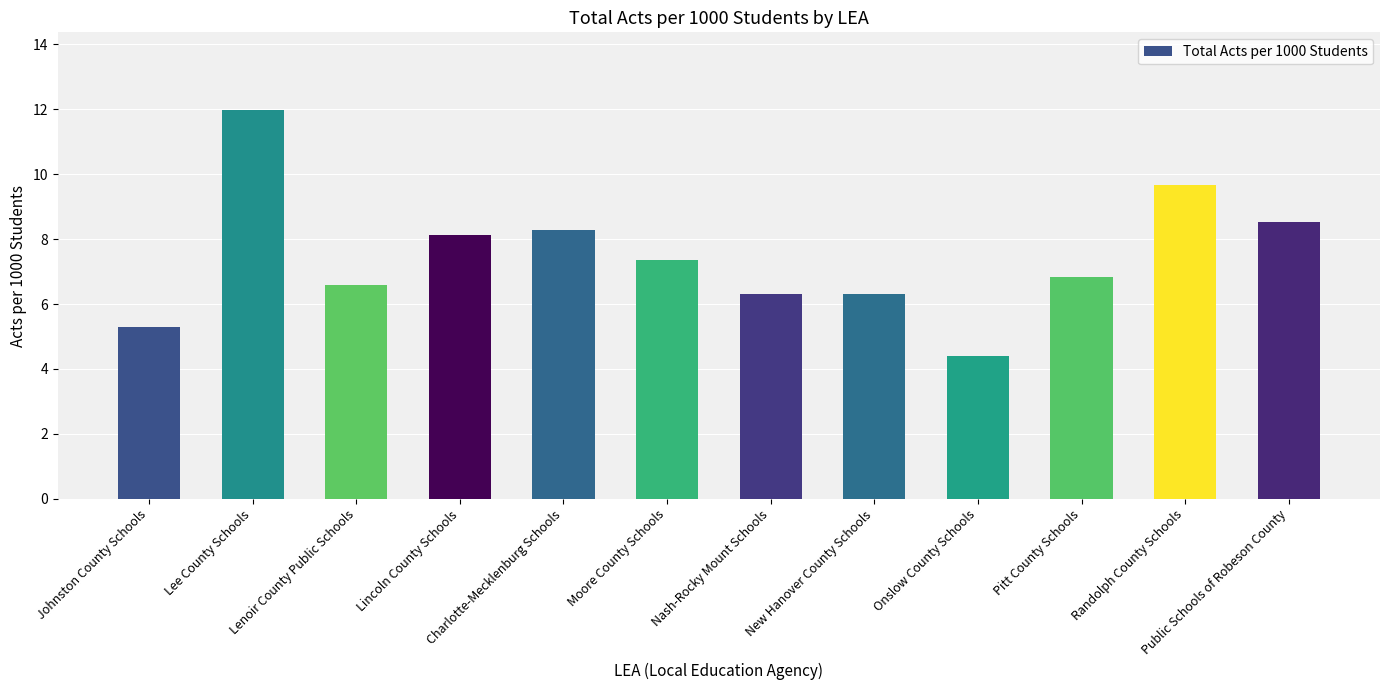

What is the smallest value displayed?

4.4